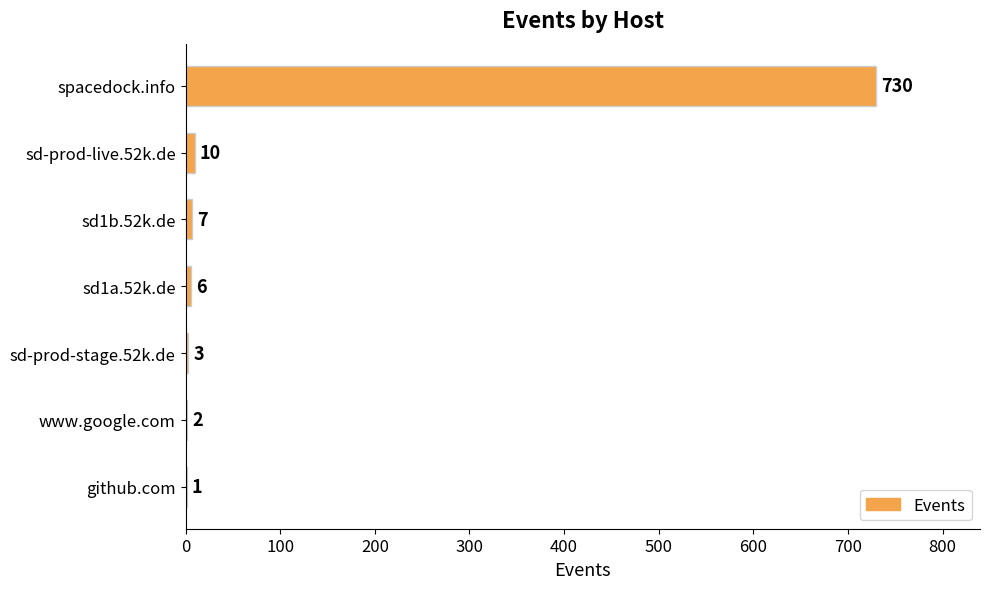

Which label corresponds to the largest value in the chart?

spacedock.info